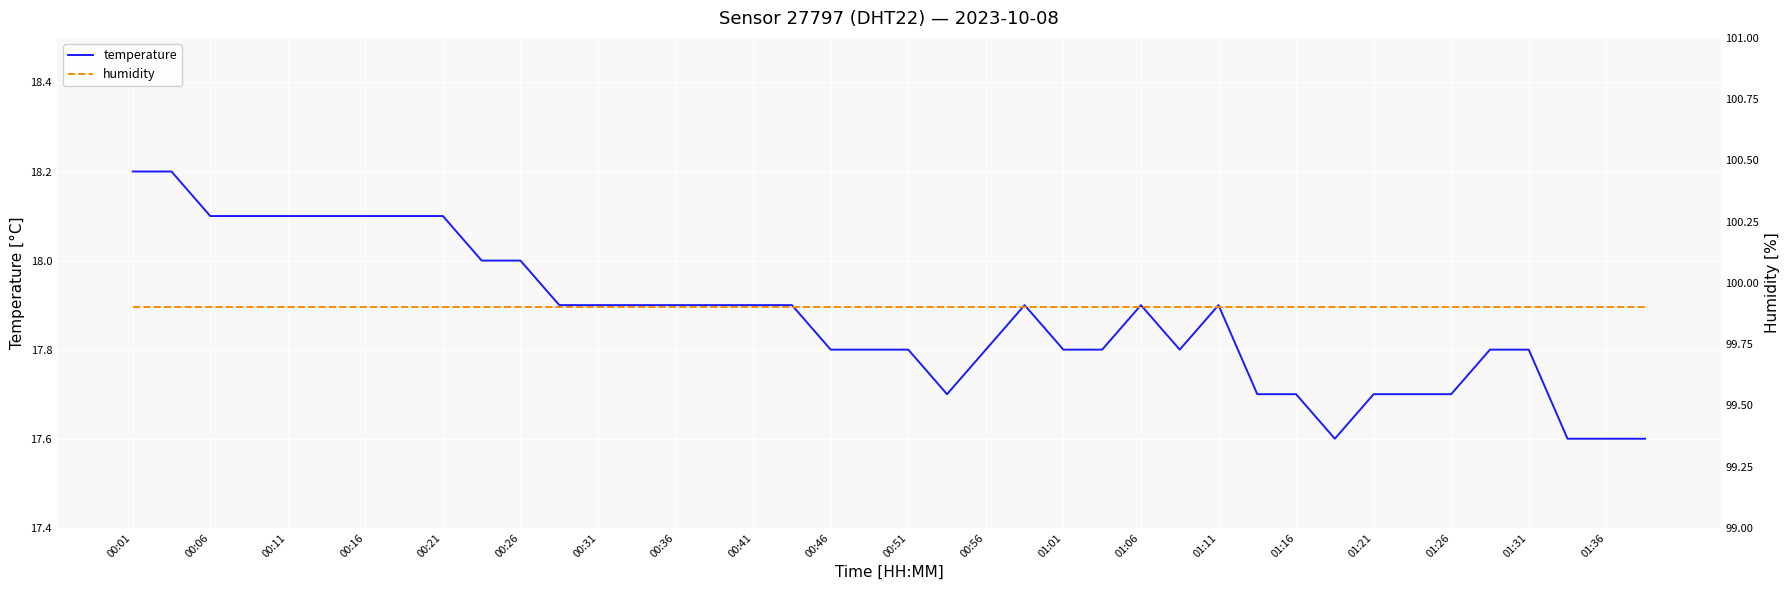

What are all the series names shown in the legend?

temperature, humidity